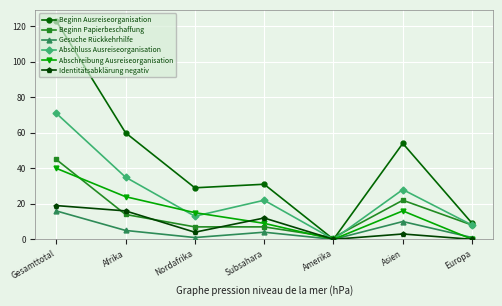

Between Gesamttotal and Afrika, which series saw the biggest shift?

Beginn Ausreiseorganisation